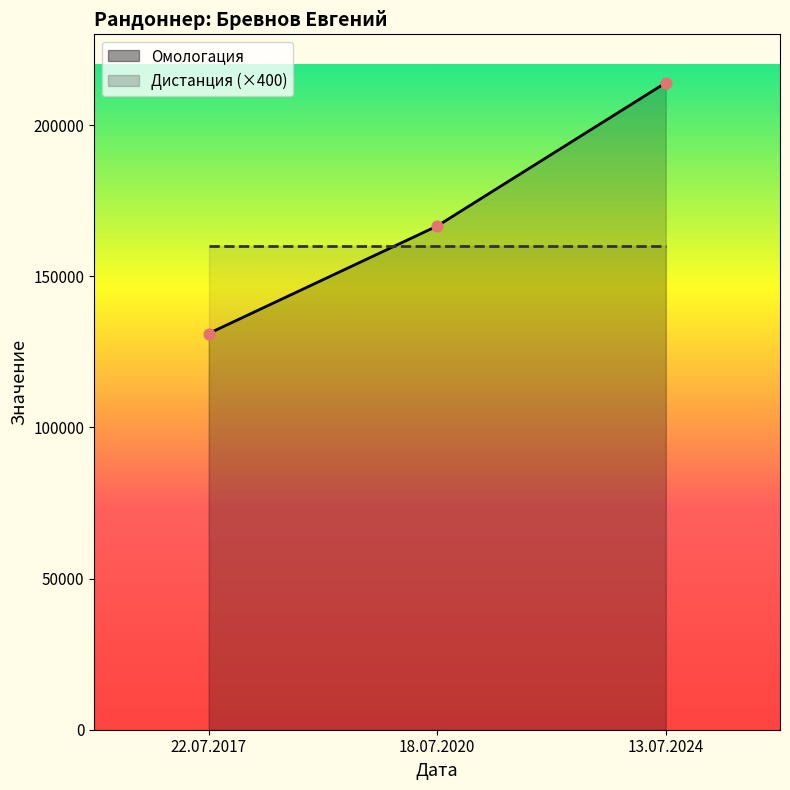

Approximately how many times larger is the value at 18.07.2020 compared to 22.07.2017?

1.3